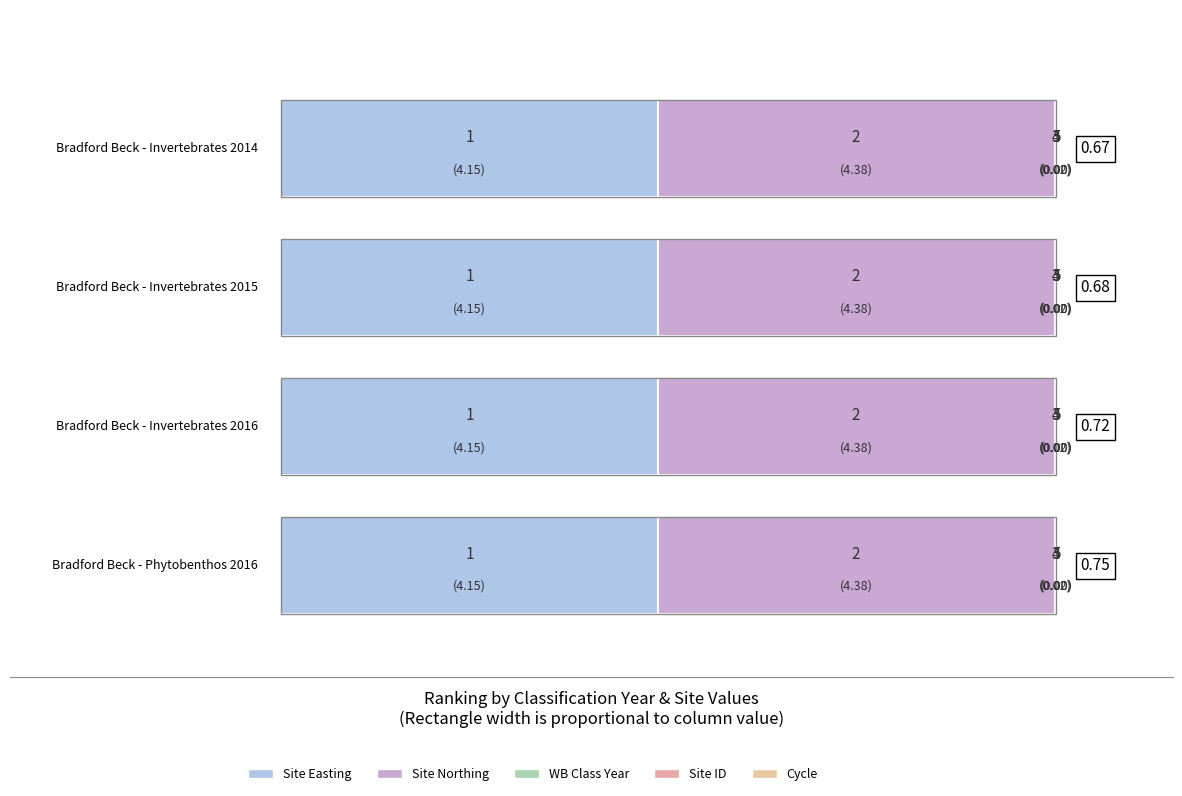

At which category is the sum across all series the highest?

1